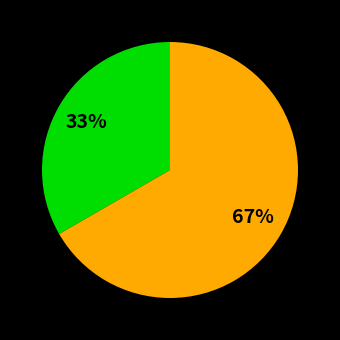

Is there a majority slice in this chart?

Yes